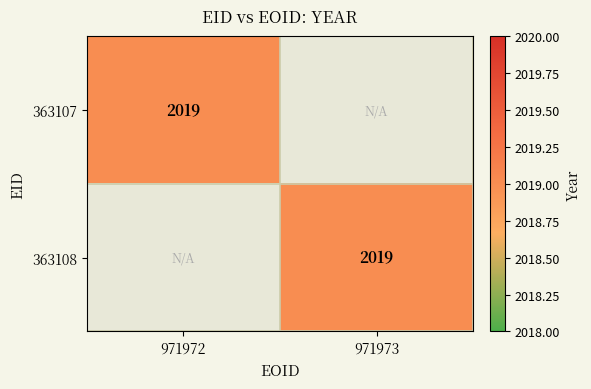

Is it true that 363108 equals 2655 at 971973?

False